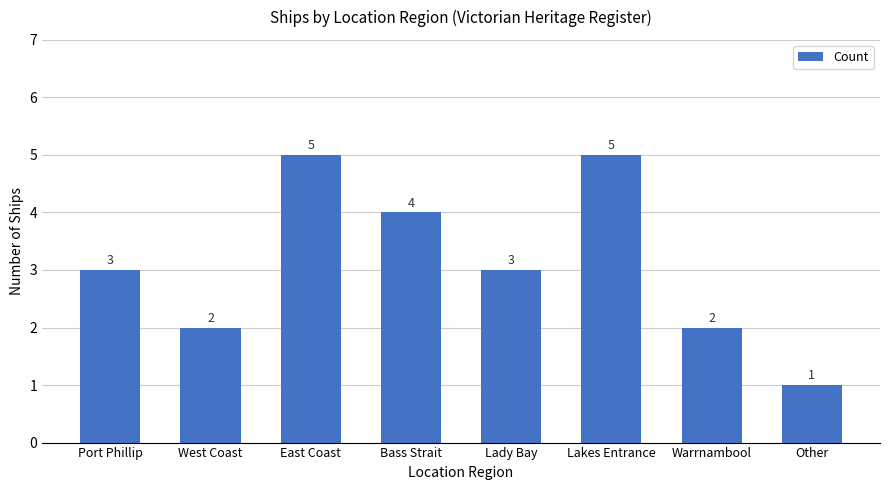

The chart shows a value of 1 at Bass Strait. True or false?

False